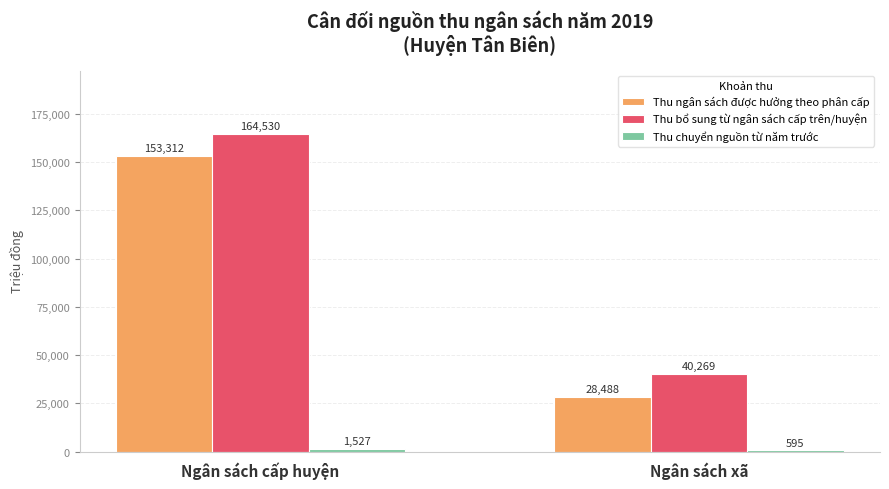

Which series has the largest range (max minus min)?

Thu ngân sách được hưởng theo phân cấp